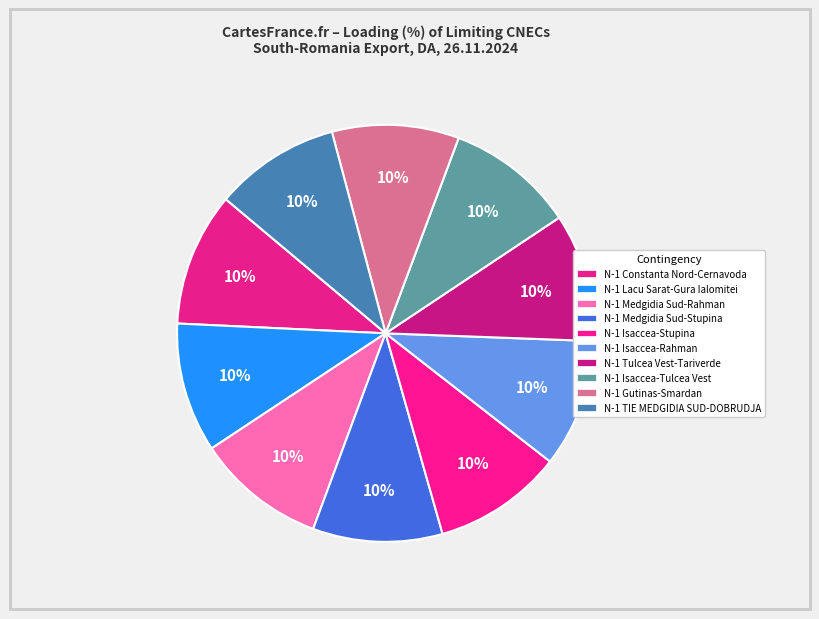

True or false: N-1 TIE MEDGIDIA SUD-DOBRUDJA accounts for 28% of the total.

False